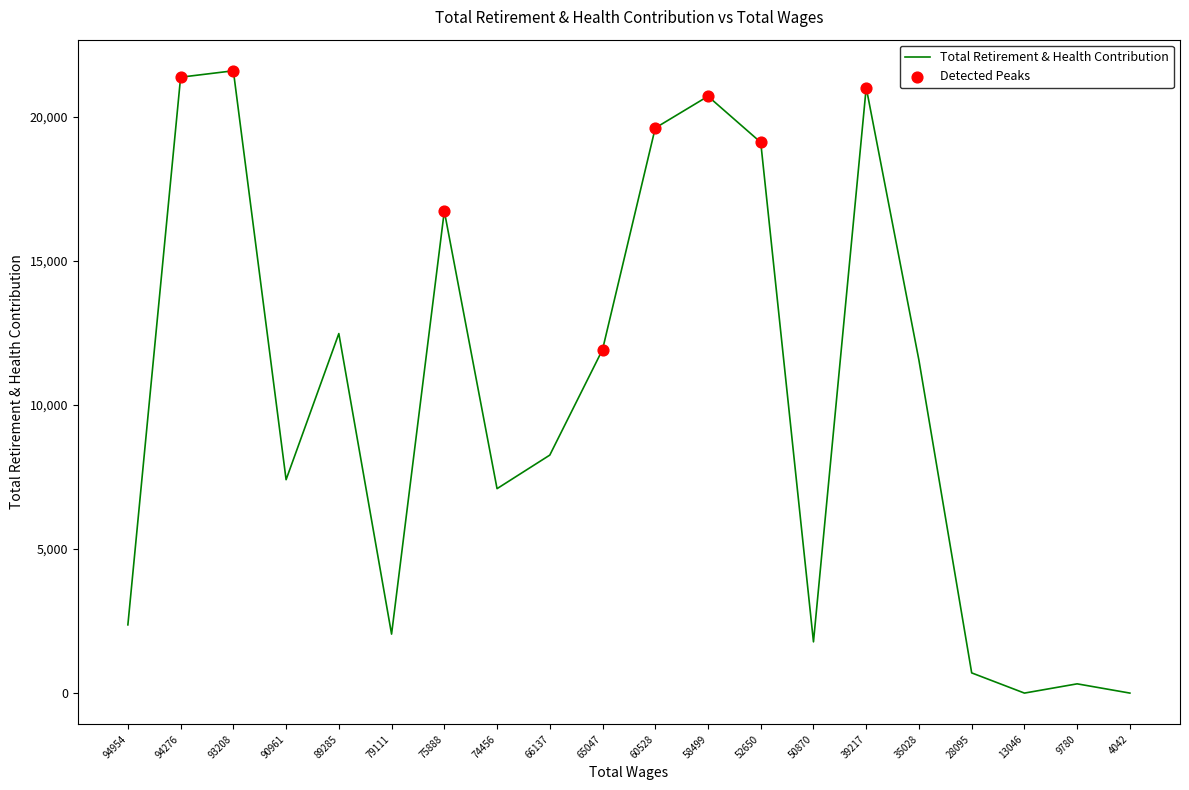

Which has a higher value, 93208 or 50870?

93208